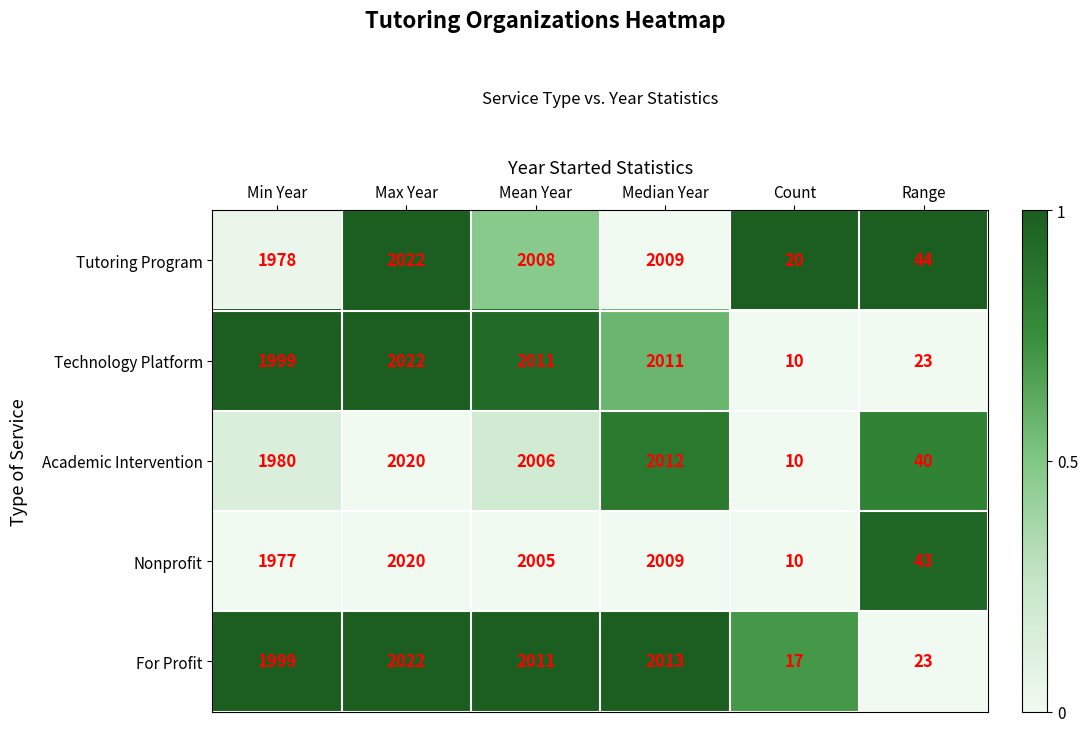

How many distinct data groups are displayed?

5